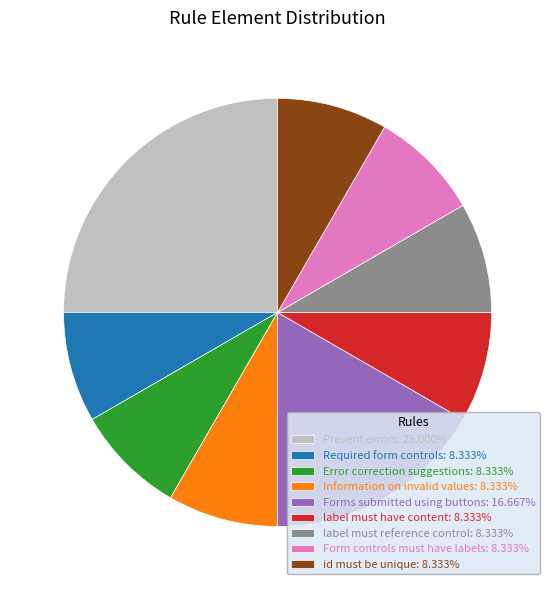

True or false: Form controls must have labels accounts for 18% of the total.

False